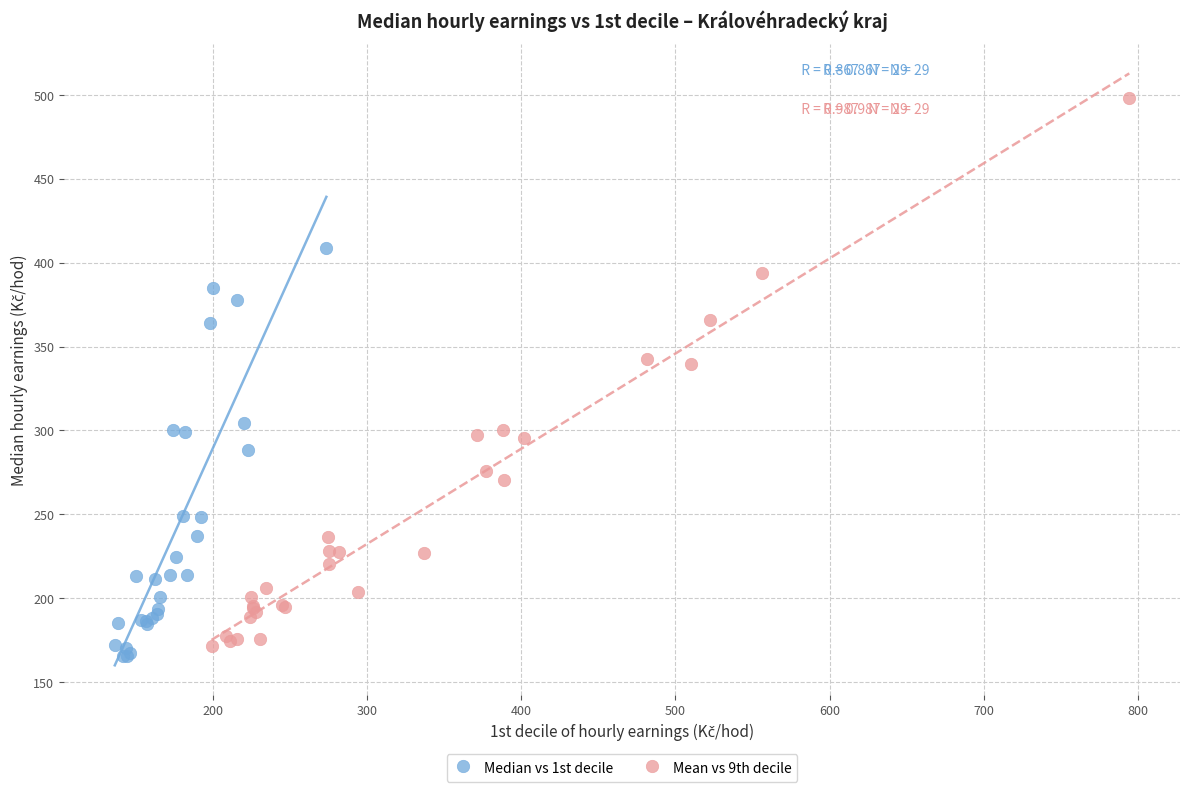

What are all the series names shown in the legend?

Median vs 1st decile, Mean vs 9th decile